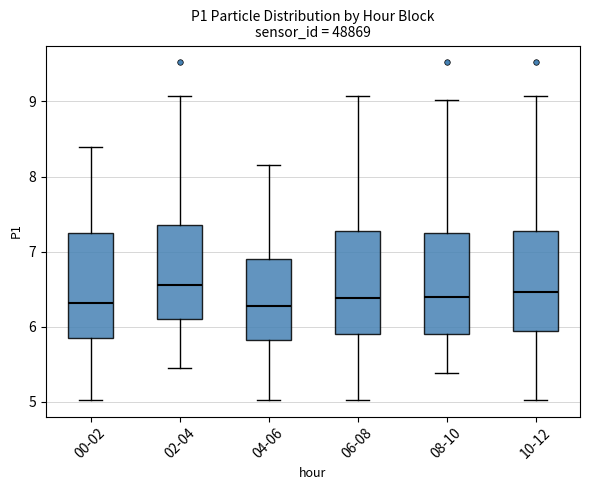

Reading left to right, read every box against the y-axis: the position of its median line, the range the box covers, and the ends of its whiskers. The values are not printed on the chart, so give them approximately, as read against the axis.

00-02: median 6.3, box 5.9 to 7.3, whiskers 5.0 to 8.4
02-04: median 6.6, box 6.1 to 7.4, whiskers 5.5 to 9.1
04-06: median 6.3, box 5.8 to 6.9, whiskers 5.0 to 8.2
06-08: median 6.4, box 5.9 to 7.3, whiskers 5.0 to 9.1
08-10: median 6.4, box 5.9 to 7.3, whiskers 5.4 to 9.0
10-12: median 6.5, box 6.0 to 7.3, whiskers 5.0 to 9.1